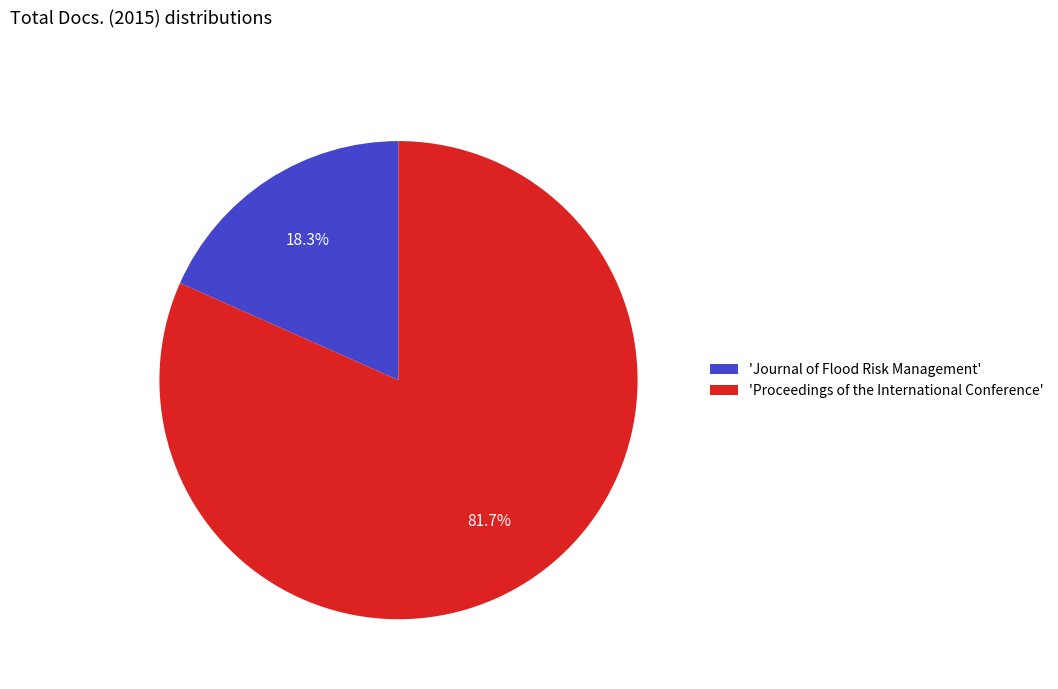

Rank the categories by value from lowest to highest.

'Journal of Flood Risk Management', 'Proceedings of the International Conference'